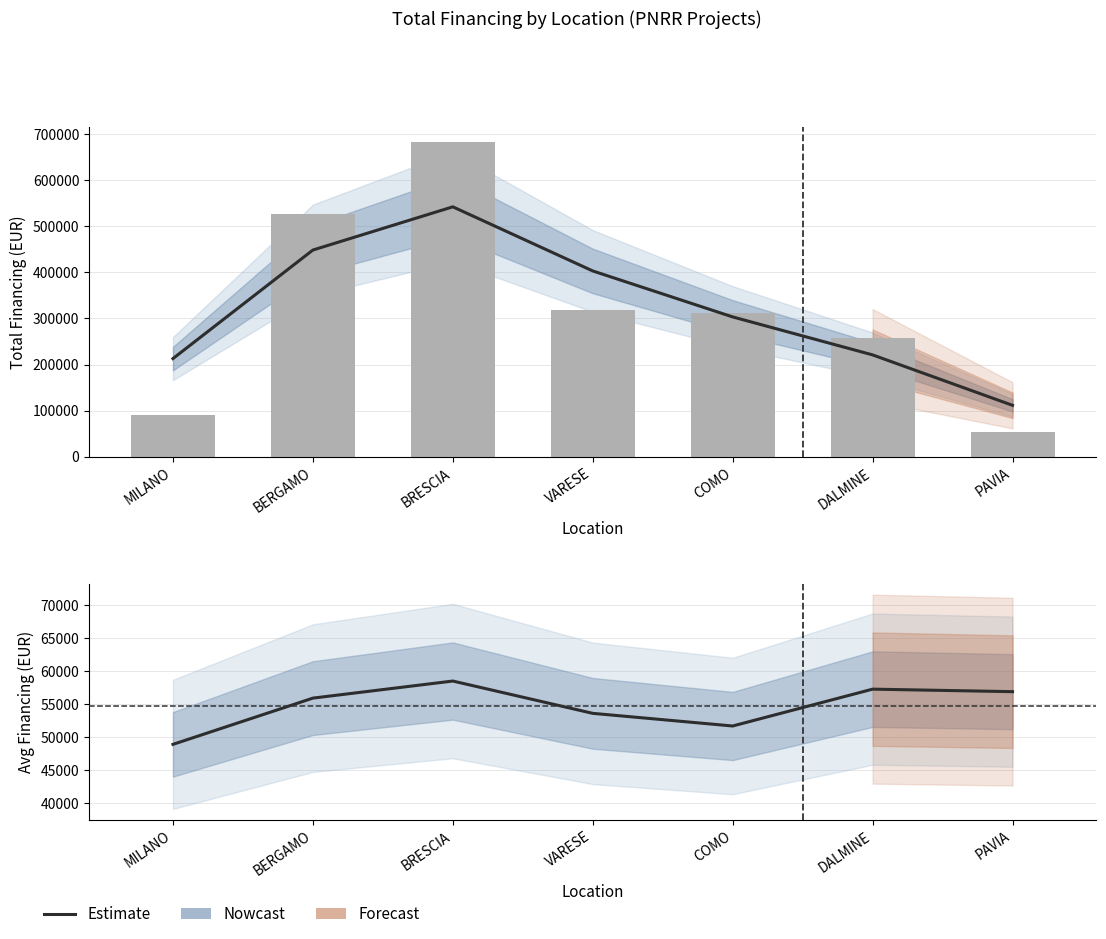

What is the maximum value shown in the chart?

682502.5